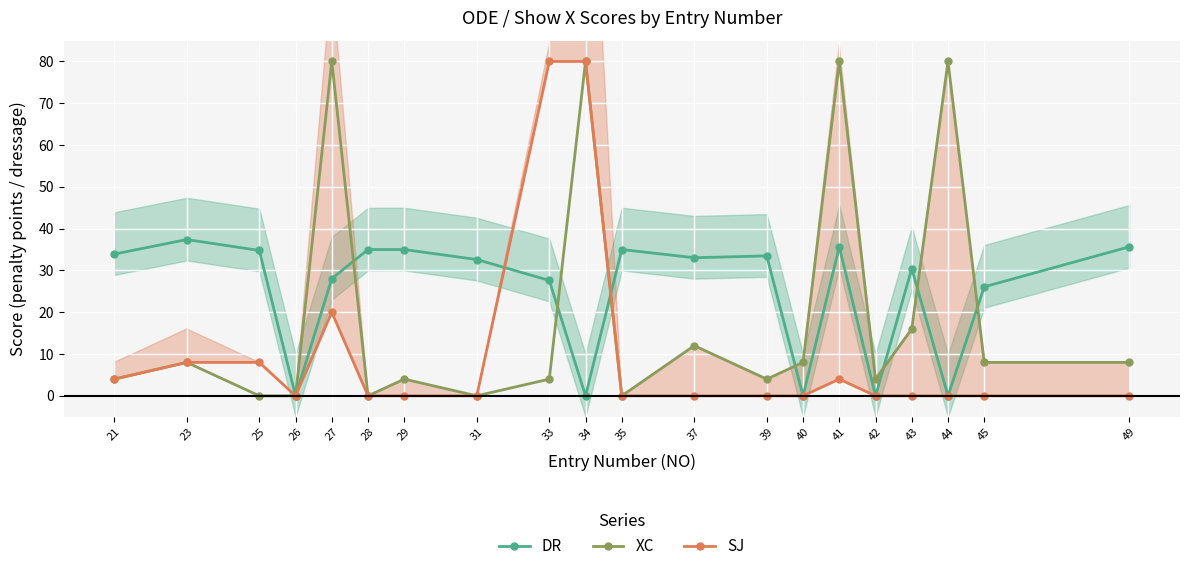

Is it true that DR equals 17.7 at 31?

False